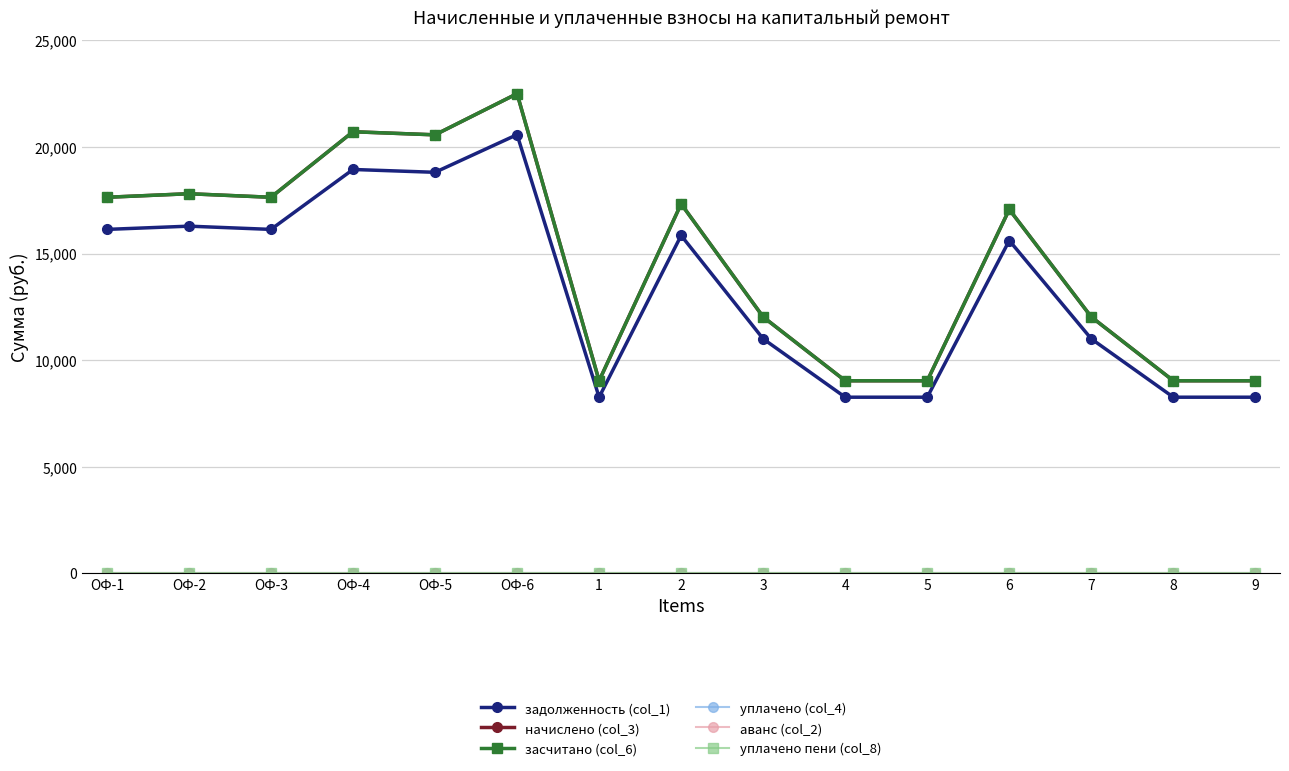

Does the chart have visible grid lines?

Yes